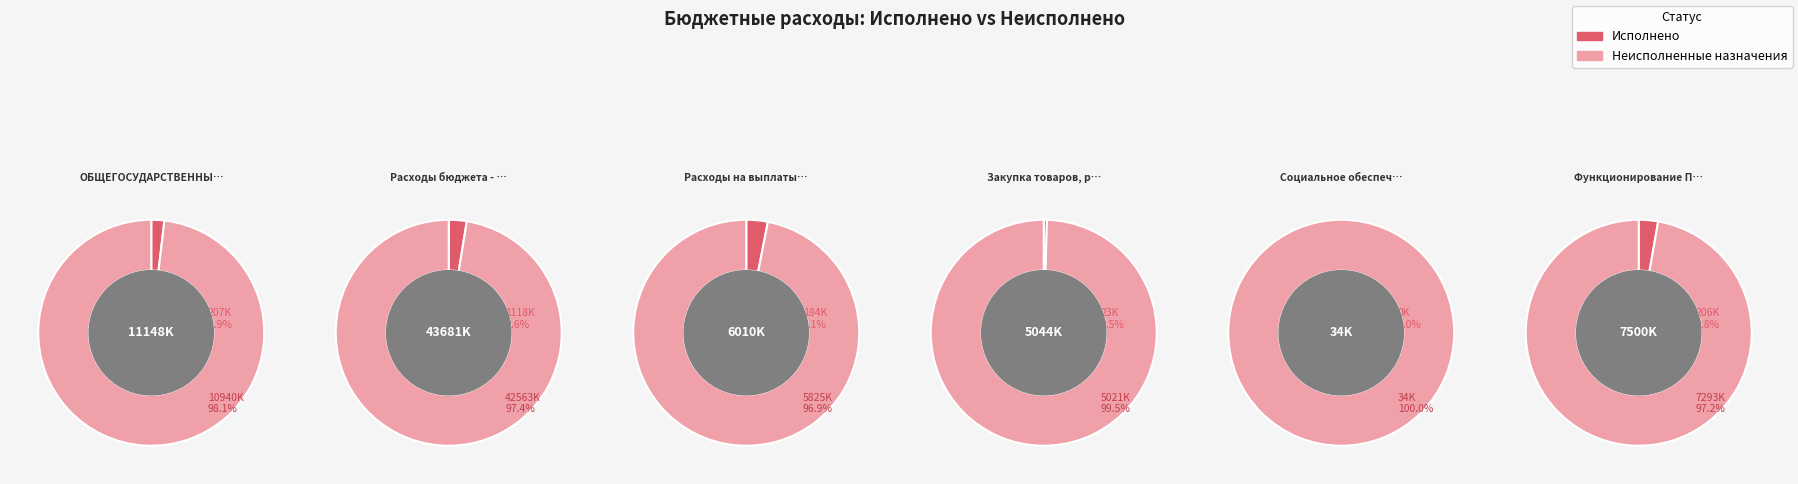

Is there any slice that represents more than half of the pie?

Yes